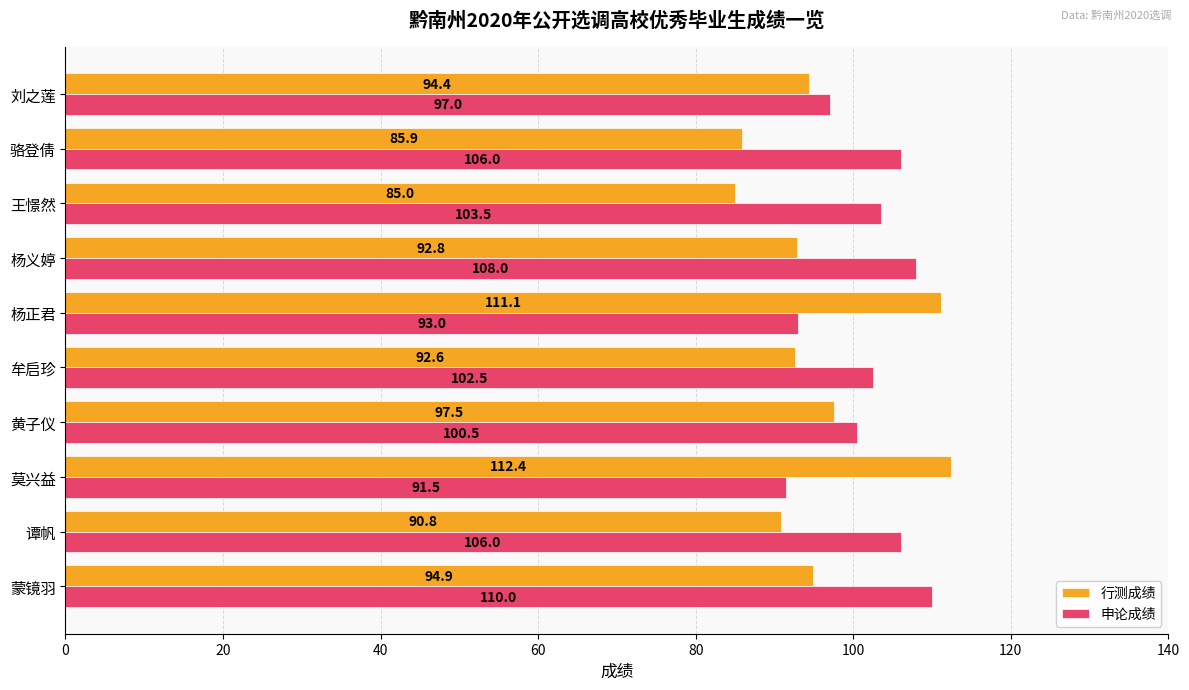

How many categories are shown in the chart?

10